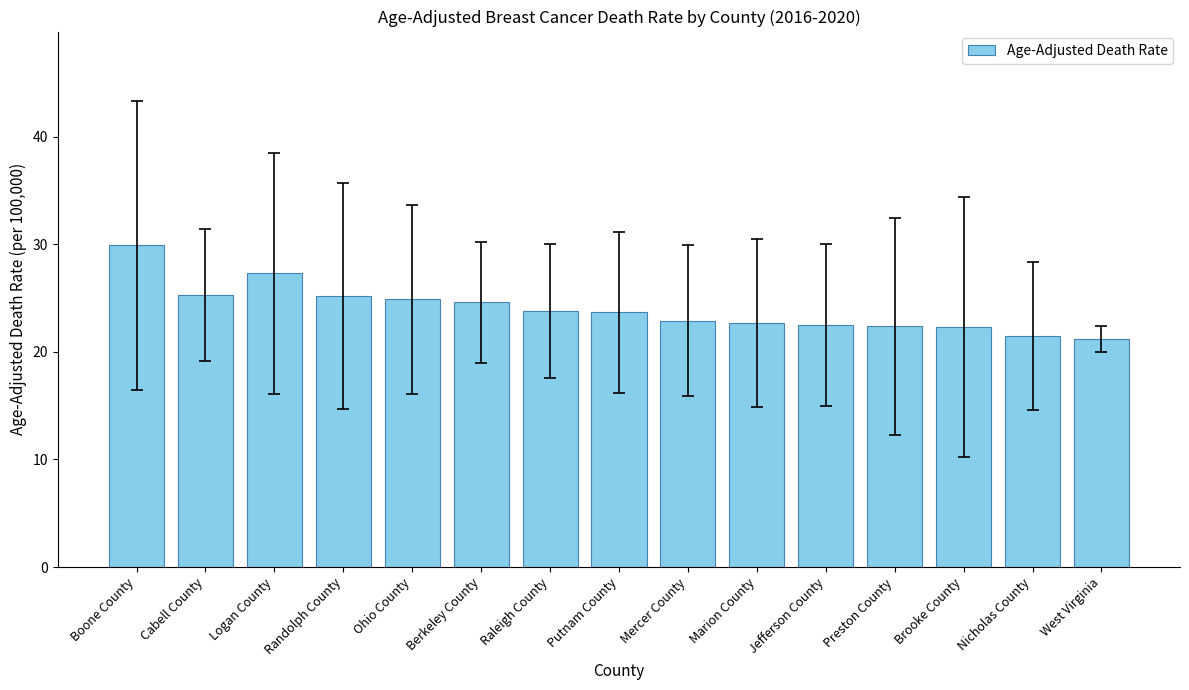

The value at Berkeley County is 24.6. True or false?

True